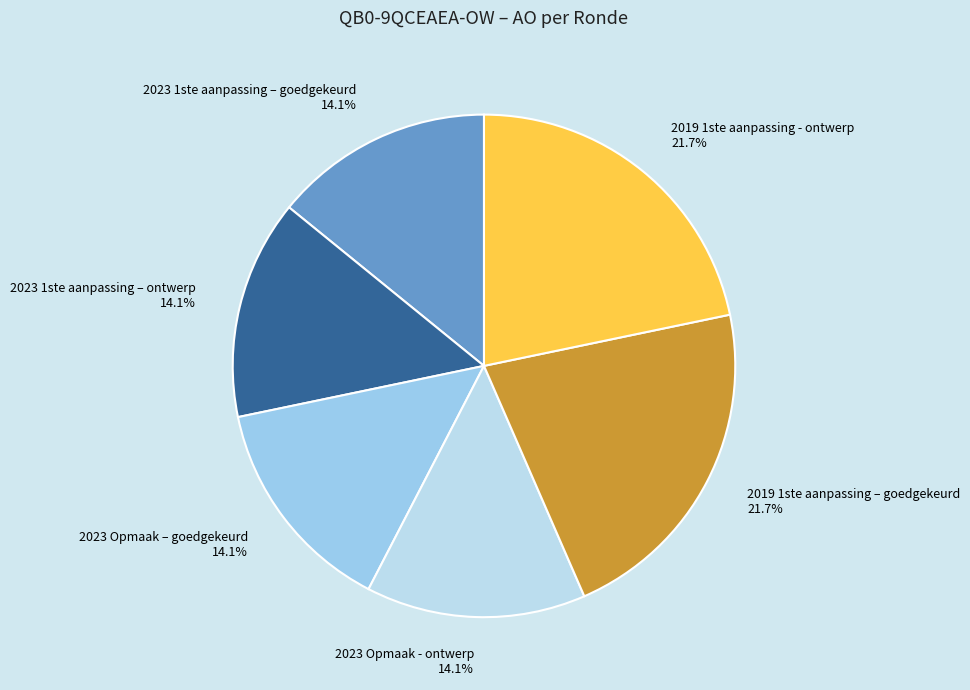

Does any single category account for the majority?

No